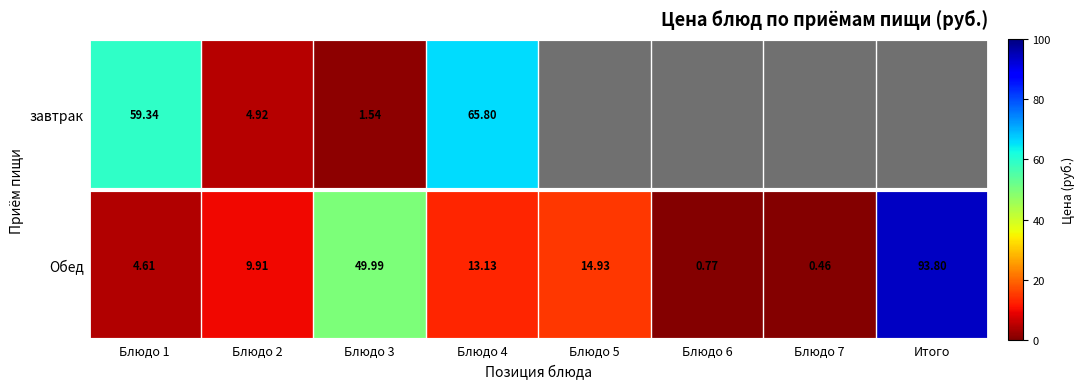

How many values in завтрак are above zero?

4